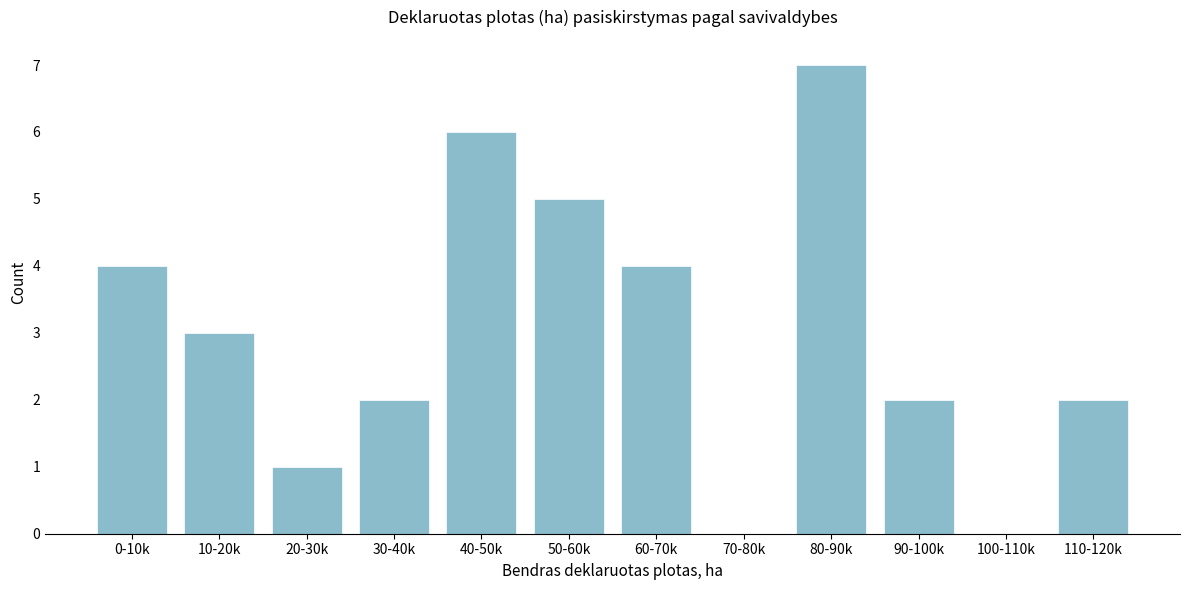

Reading left to right, what are all the values shown in this chart?

0-10k=4	10-20k=3	20-30k=1	30-40k=2	40-50k=6	50-60k=5	60-70k=4	70-80k=0	80-90k=7	90-100k=2	100-110k=0	110-120k=2